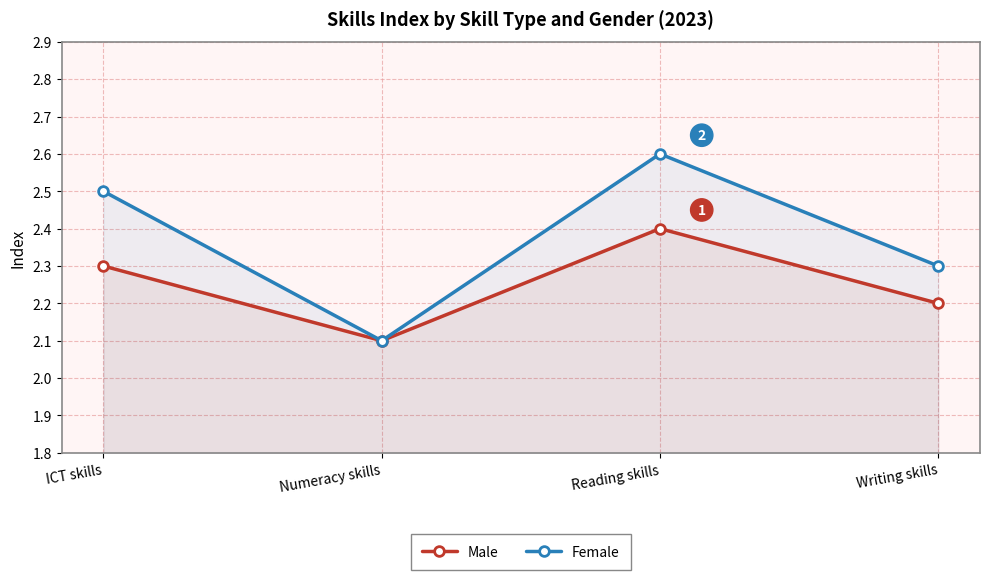

What is the difference between the Female values at Reading skills and Writing skills?

0.3